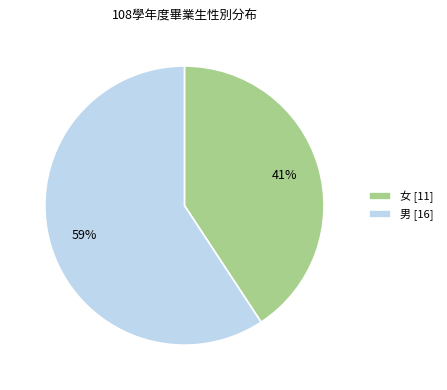

Do 男 [16] and 女 [11] together represent more than half of the pie?

Yes